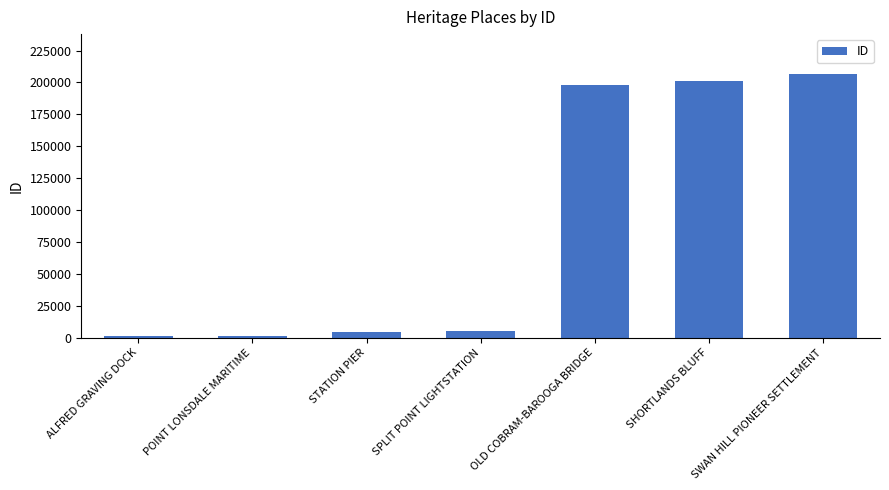

How many values are below 4943?

3